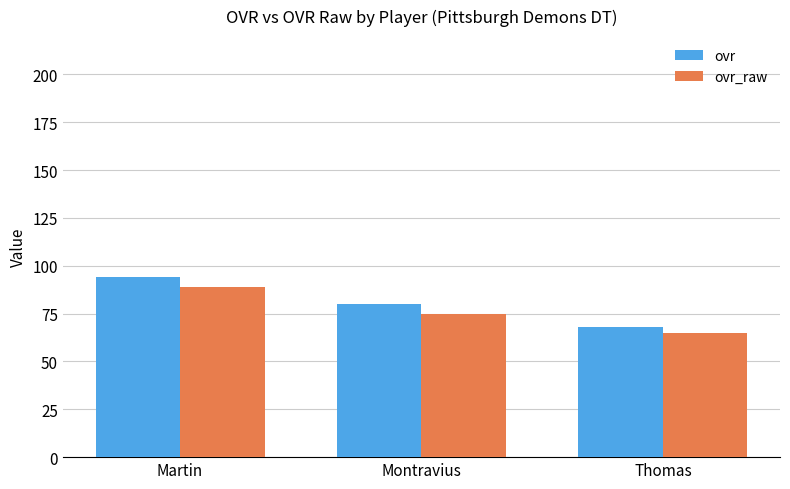

Where does the ovr series first go above 80?

Martin